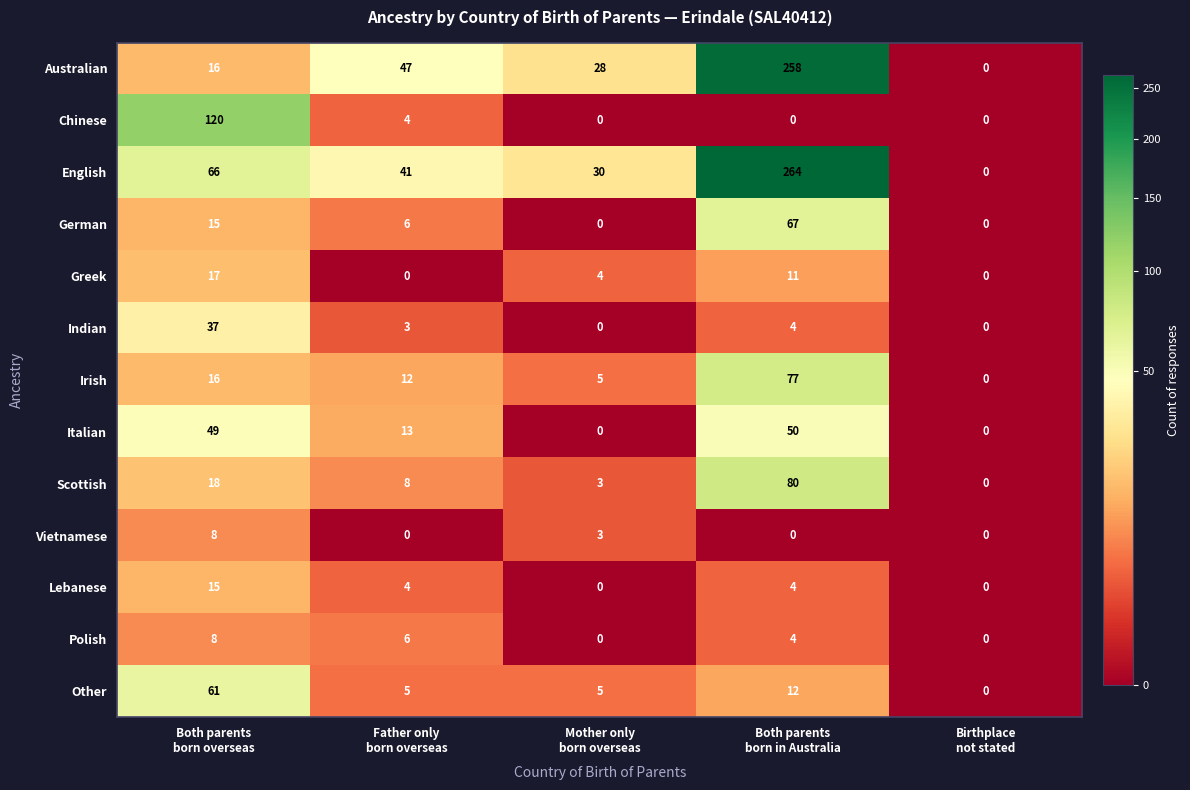

Count the Vietnamese values in the range 0 to 3.

4